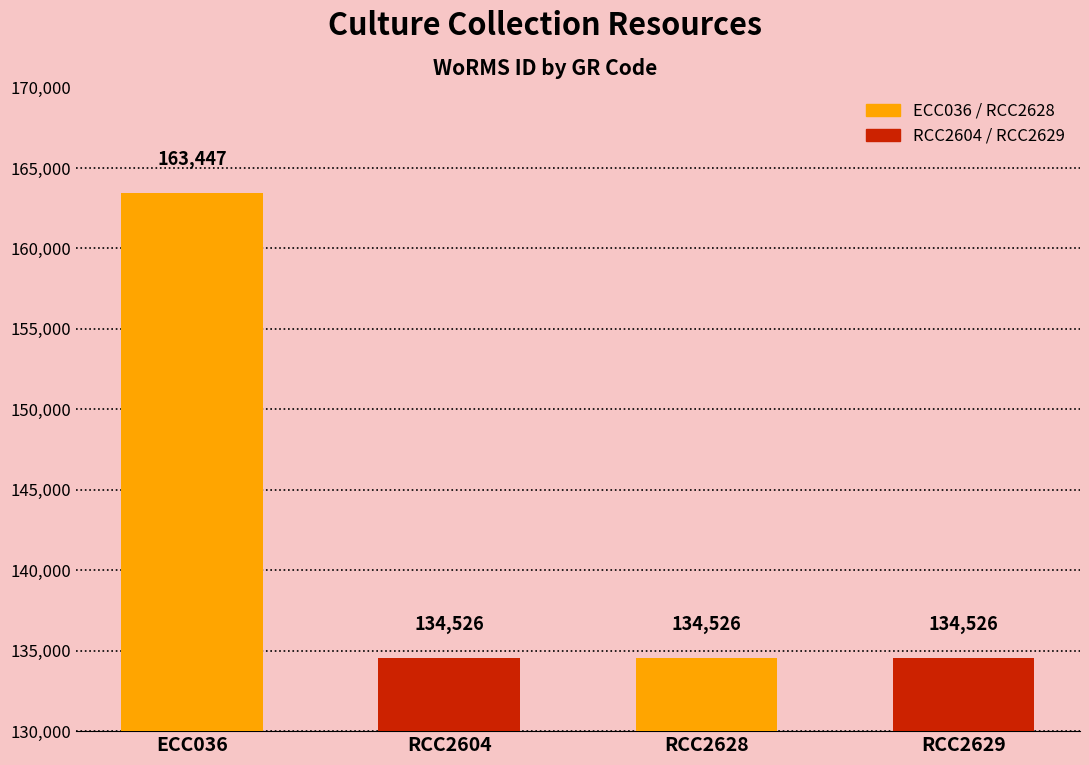

How many bars are there in total?

4